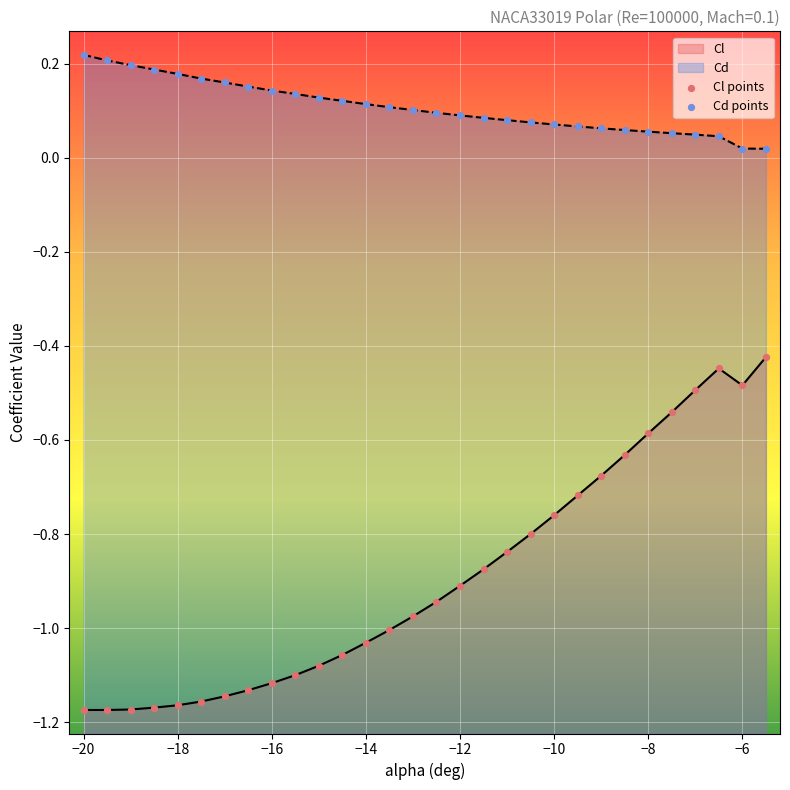

At how many categories does at least one series exceed 0?

30